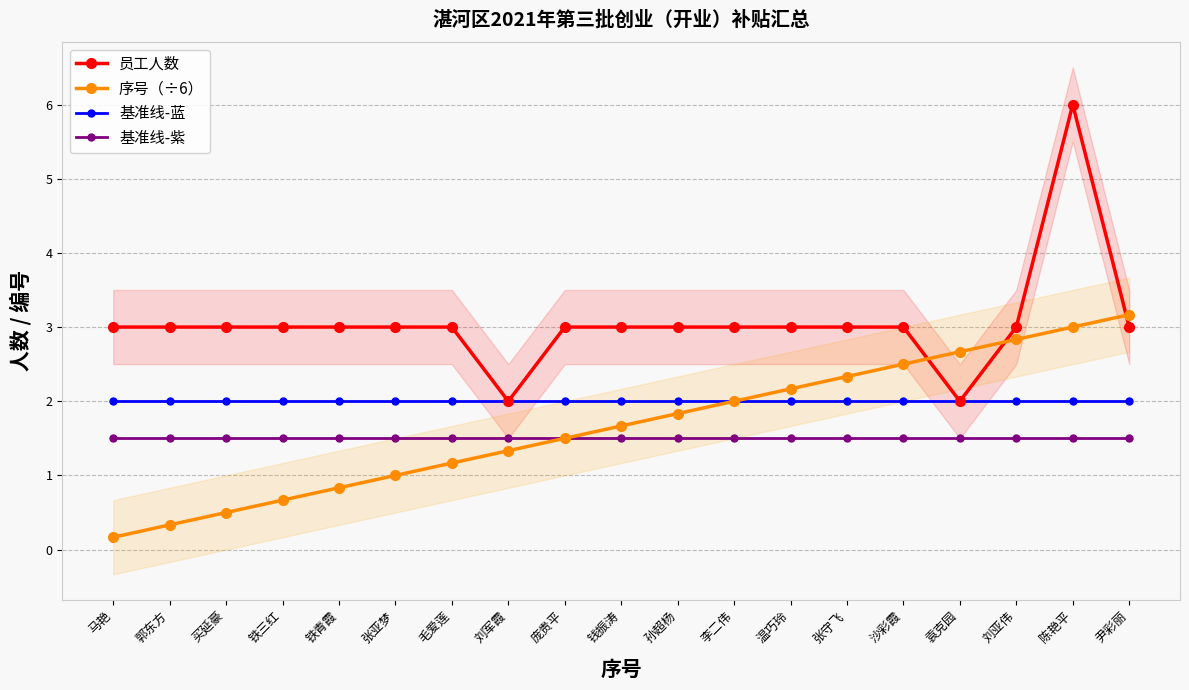

At which label is 员工人数 closest to 4?

马艳